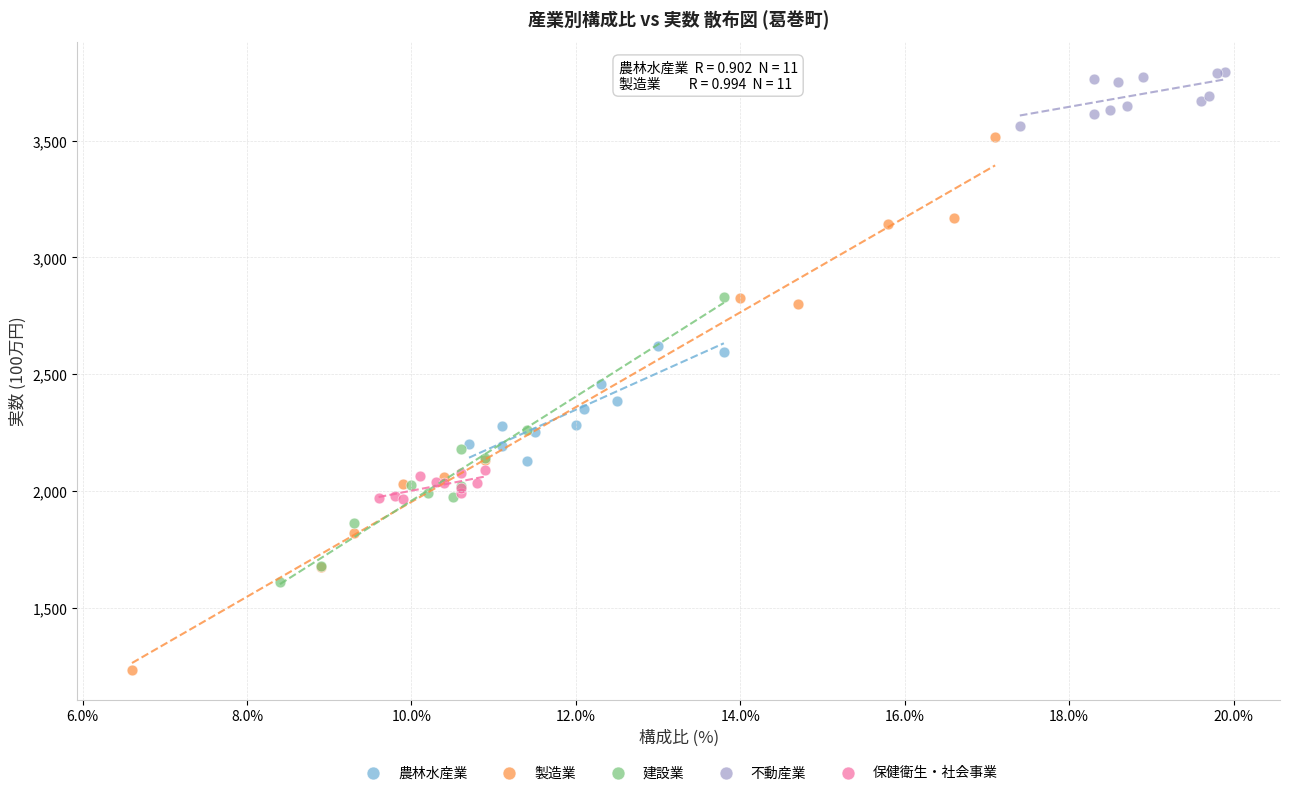

Which series reaches the minimum Y coordinate?

製造業